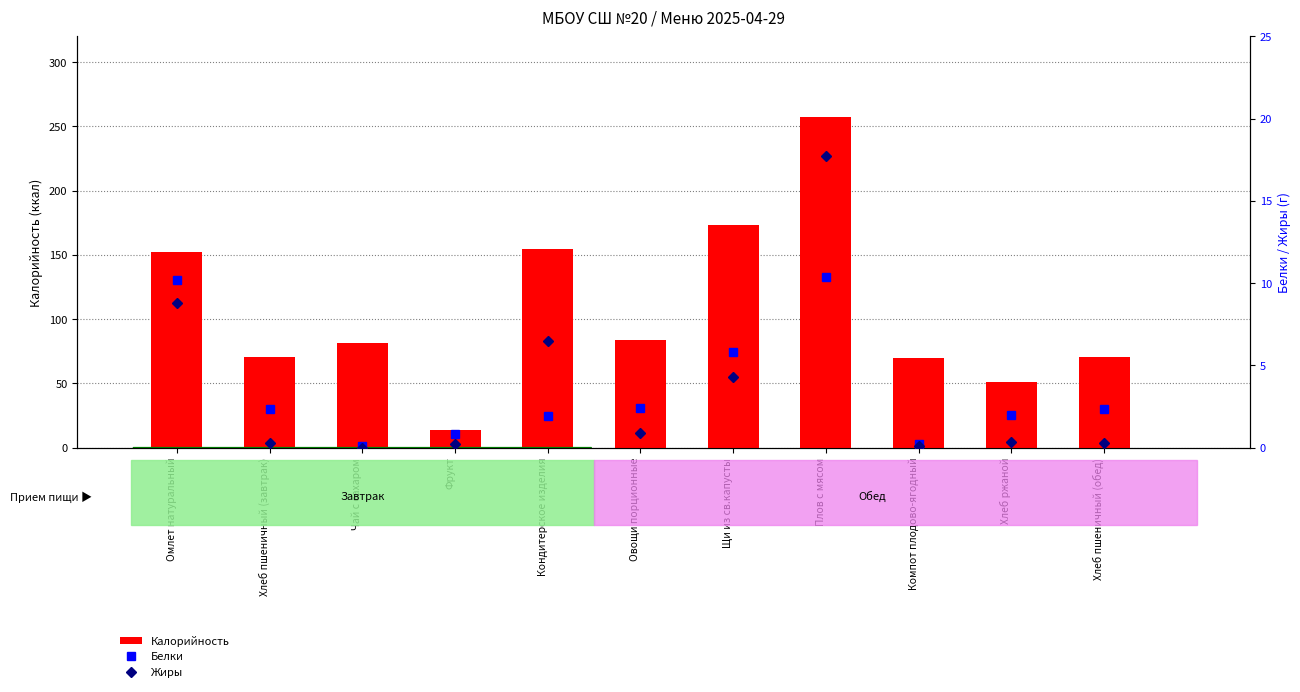

At which label is Белки closest to 5?

Щи из св.капусты